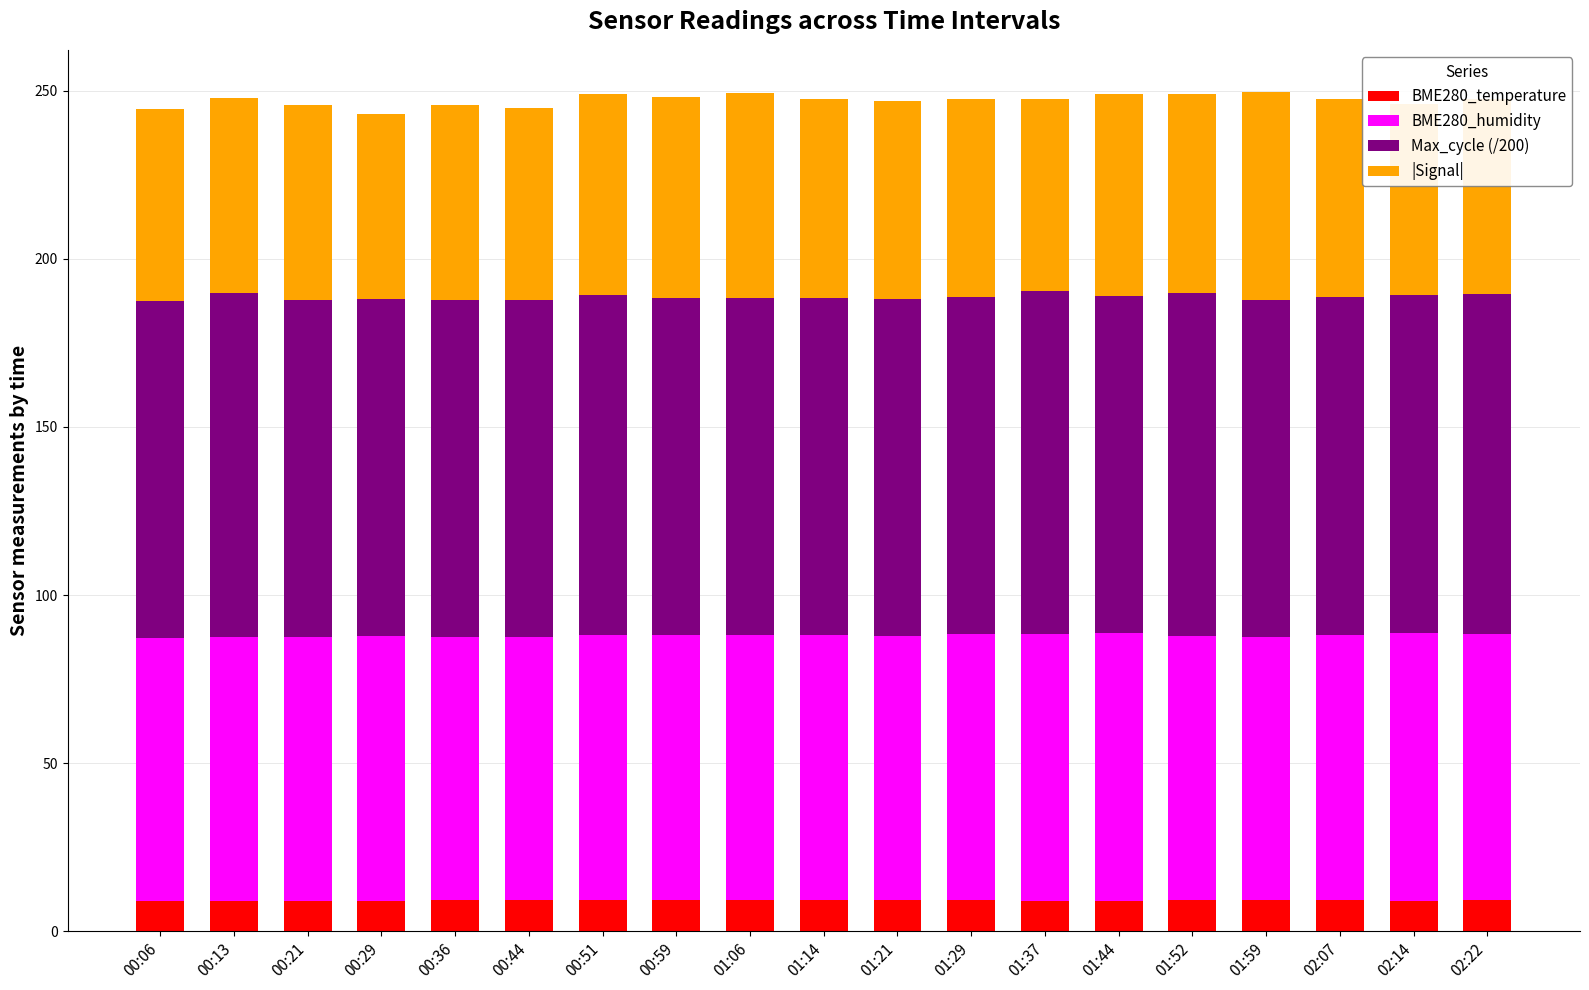

Does the chart contain any negative values?

No